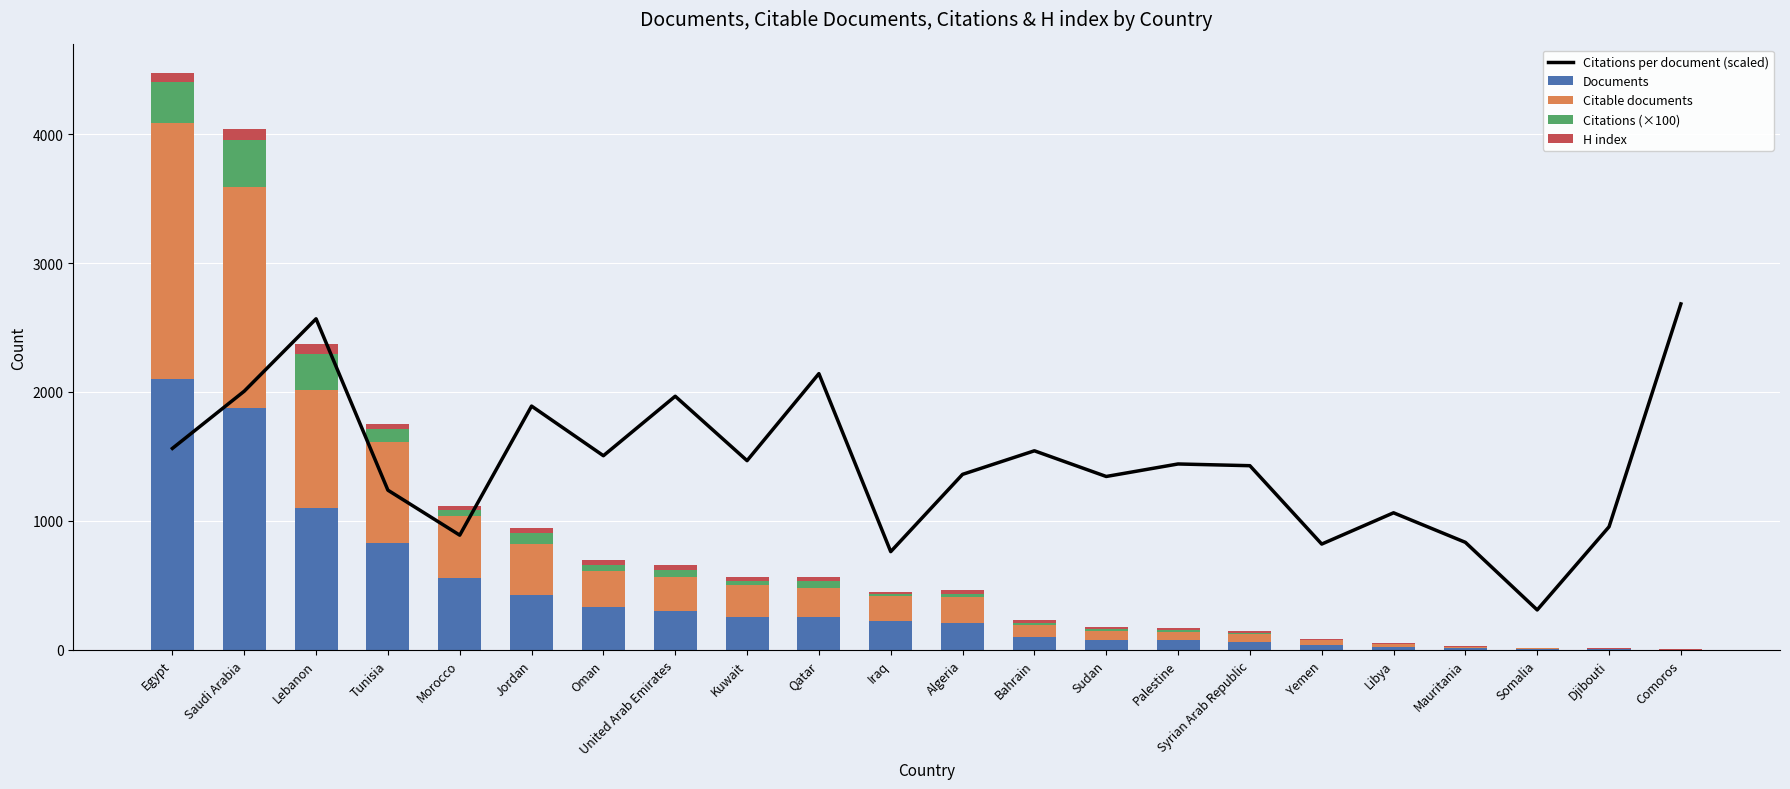

Reading left to right, extract all data points from this chart.

Citations per document (scaled): 1562.3	2006.1	2567.4	1238.3	889.5	1890.5	1505.6	1966.9	1467.4	2142.3	761.6	1361.1	1543.8	1344.6	1441.6	1428.2	820.4	1062.9	833.8	309.6	954.5	2683.0
Documents: 2099.0	1877.0	1102.0	832.0	554.0	428.0	332.0	301.0	258.0	251.0	222.0	212.0	101.0	77.0	75.0	62.0	37.0	23.0	12.0	7.0	4.0	1.0
Citable documents: 1989.0	1713.0	917.0	778.0	485.0	396.0	281.0	262.0	243.0	227.0	193.0	196.0	92.0	72.0	66.0	59.0	36.0	20.0	11.0	7.0	3.0	1.0
Citations (×100): 317.7	364.9	274.2	99.9	47.8	78.4	48.4	57.4	36.7	52.1	16.4	28.0	15.1	10.0	10.5	8.6	2.9	2.4	1.0	0.2	0.4	0.3
H index: 66.0	85.0	75.0	41.0	31.0	40.0	35.0	37.0	30.0	32.0	21.0	27.0	24.0	17.0	18.0	16.0	9.0	8.0	6.0	2.0	4.0	1.0